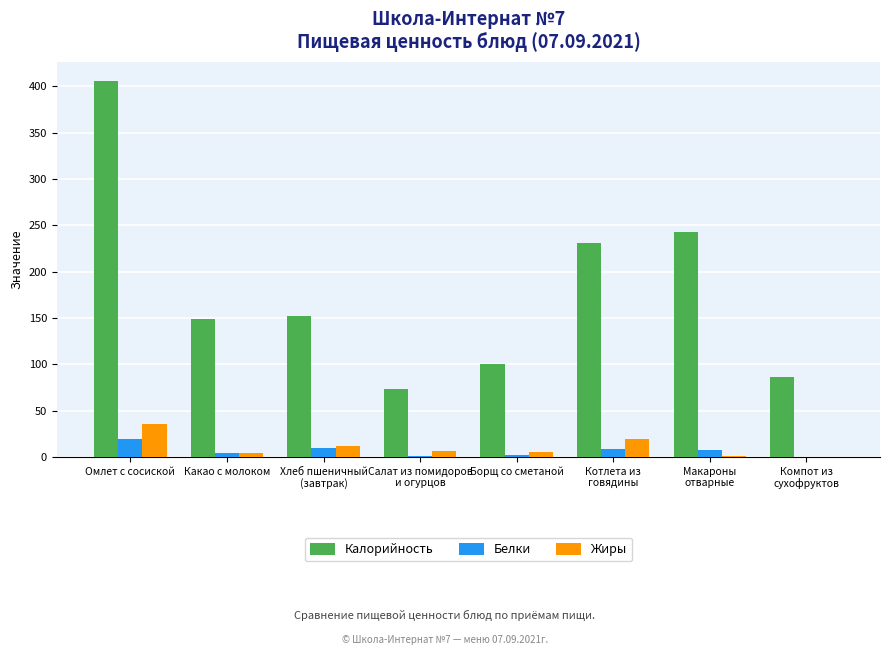

Which series has the widest spread of values?

Калорийность